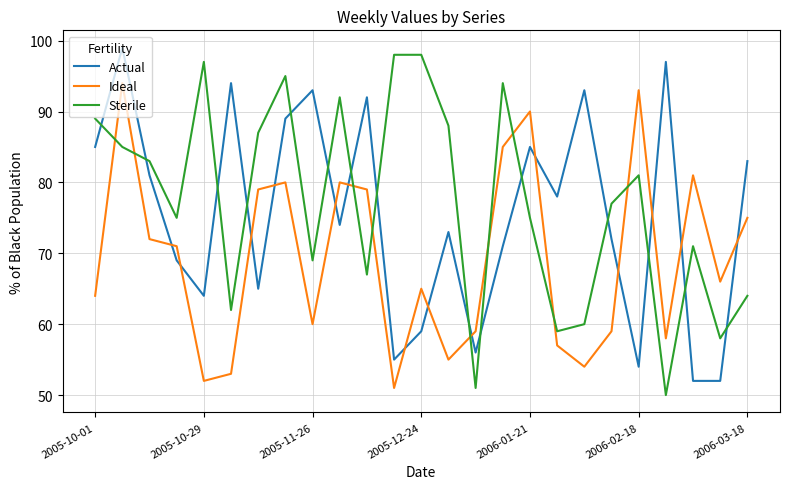

How many times do Sterile and Ideal cross each other?

9